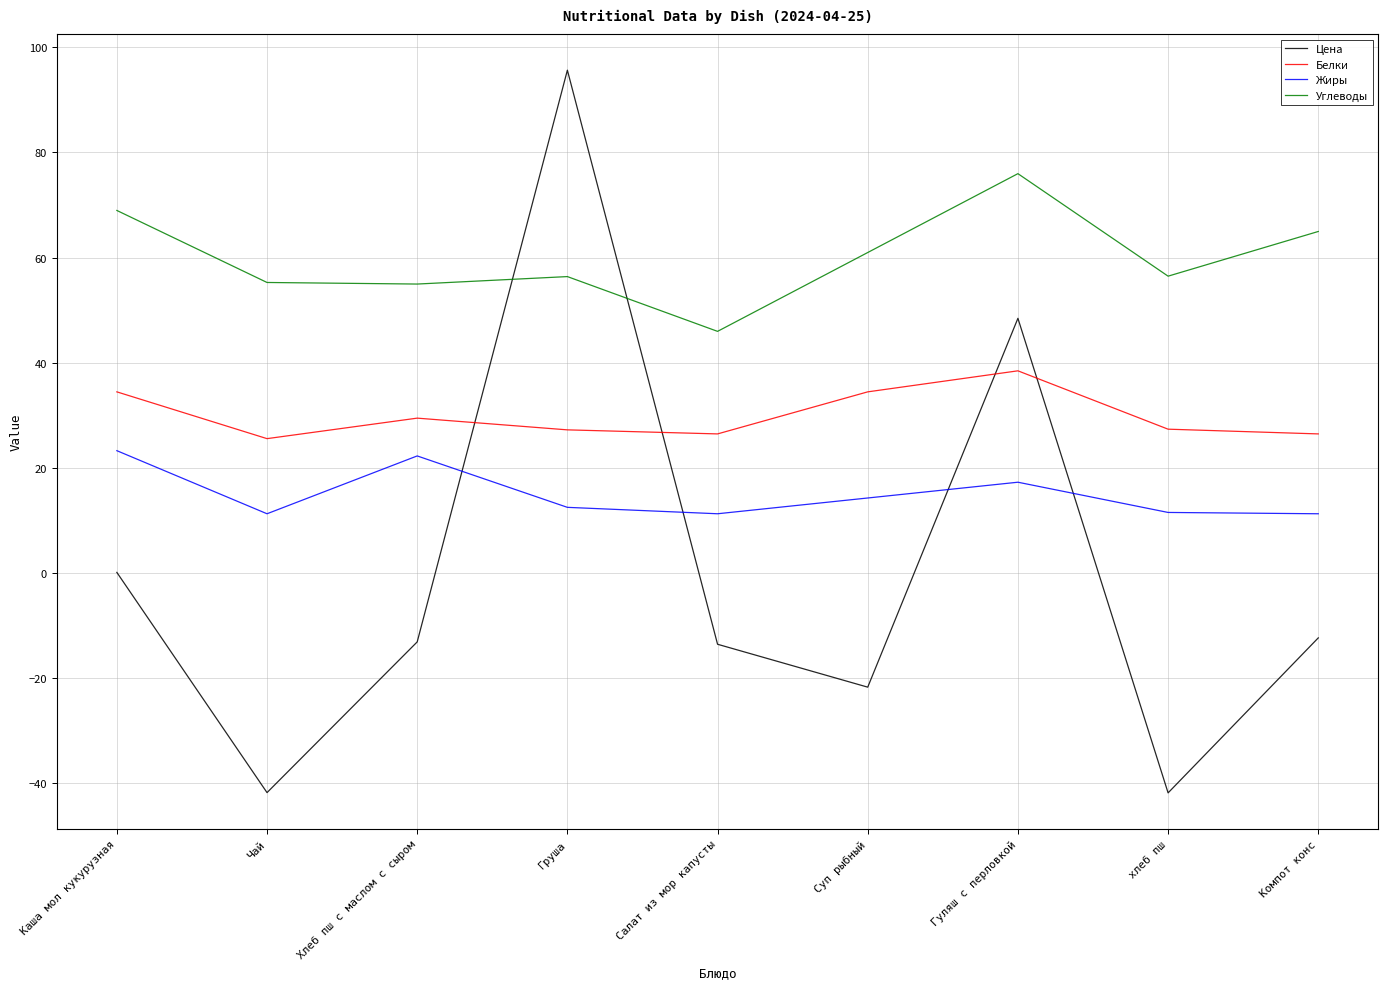

Is it true that Цена equals -70.7 at хлеб пш?

False